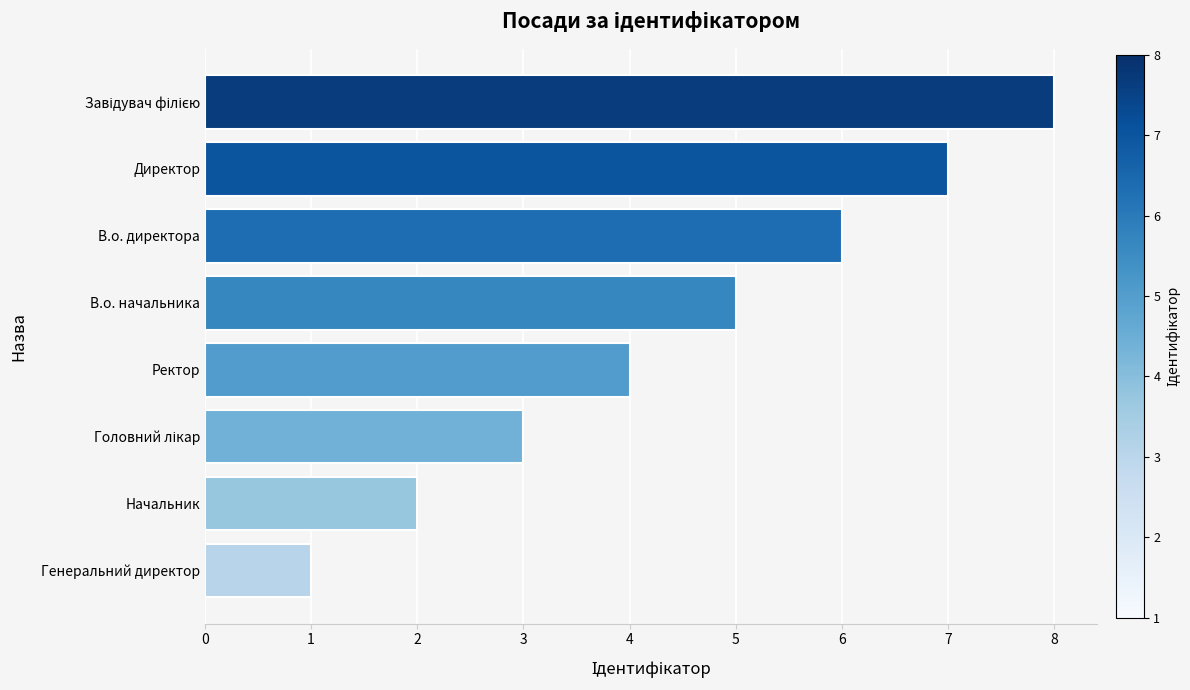

Count the number of categories in the chart.

8